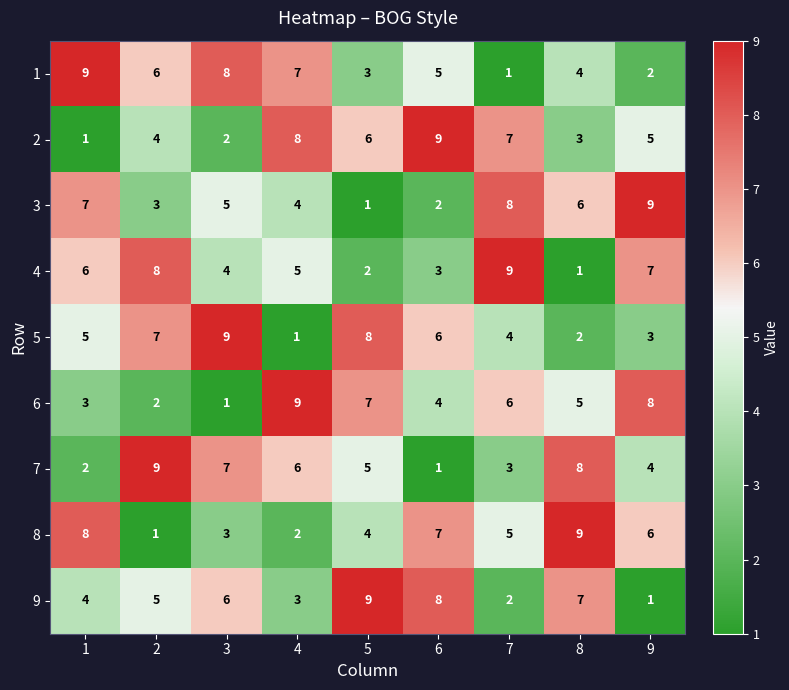

List the labels in order of 4 value, largest first.

7, 2, 9, 1, 4, 3, 6, 5, 8